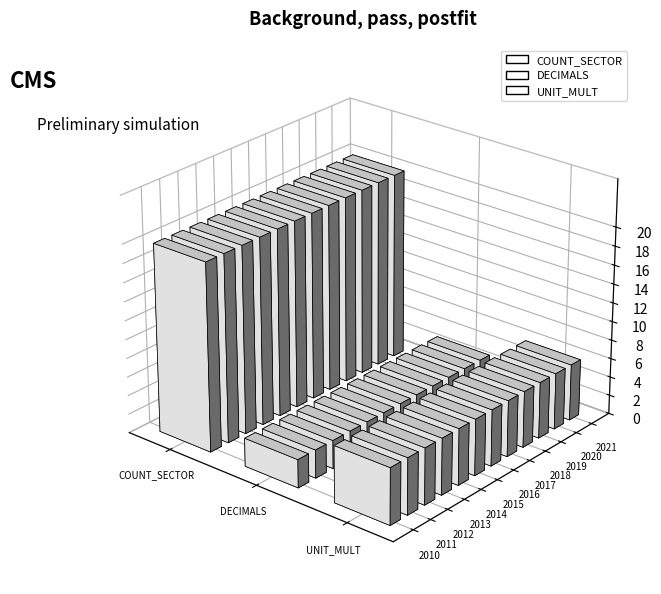

At which label does COUNT_SECTOR reach its peak?

2010